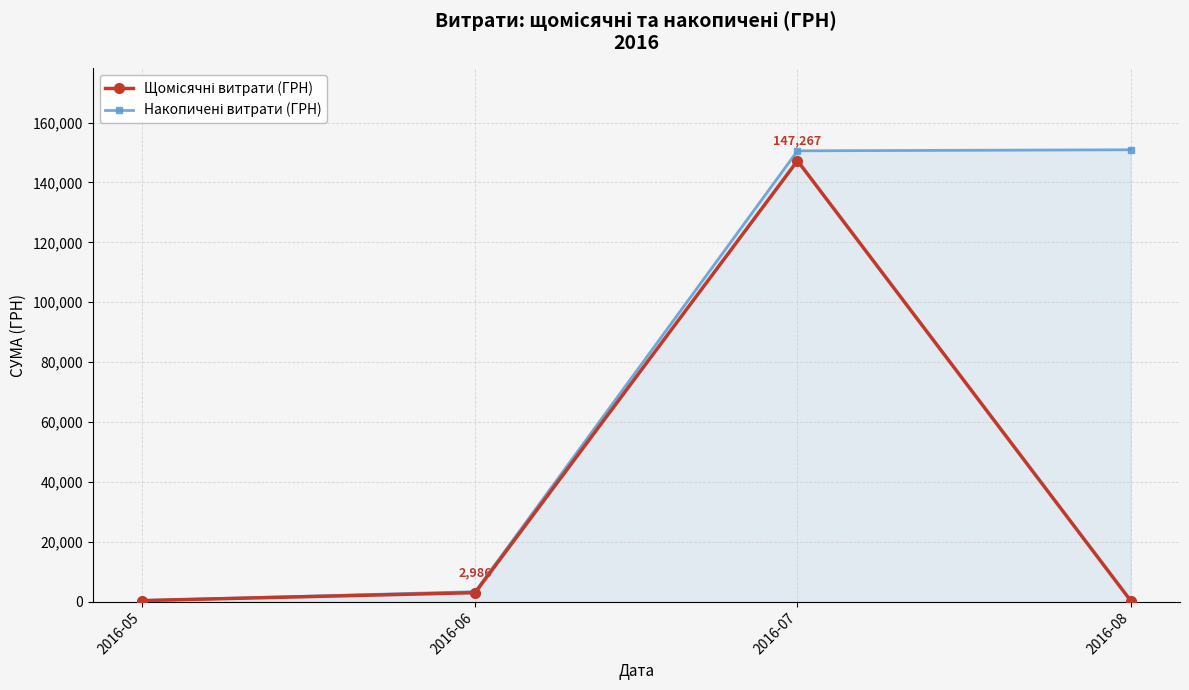

What is the maximum value shown in the chart?

150931.0